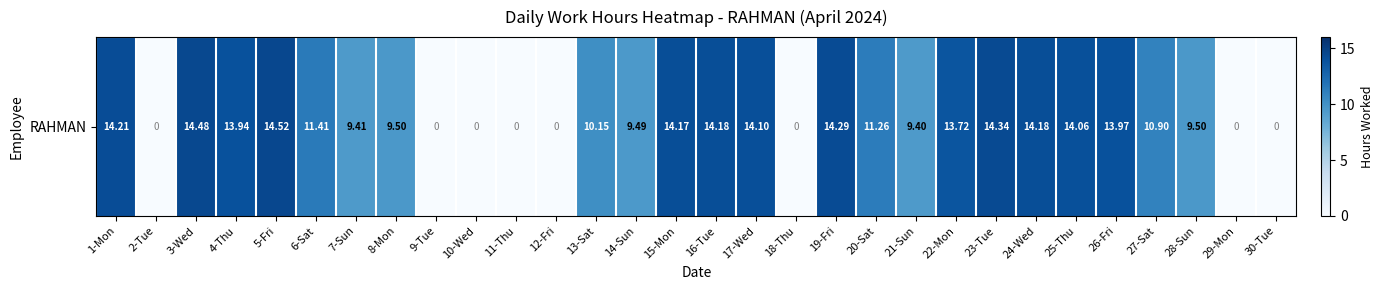

What is the difference between the values at 14-Sun and 20-Sat?

1.8